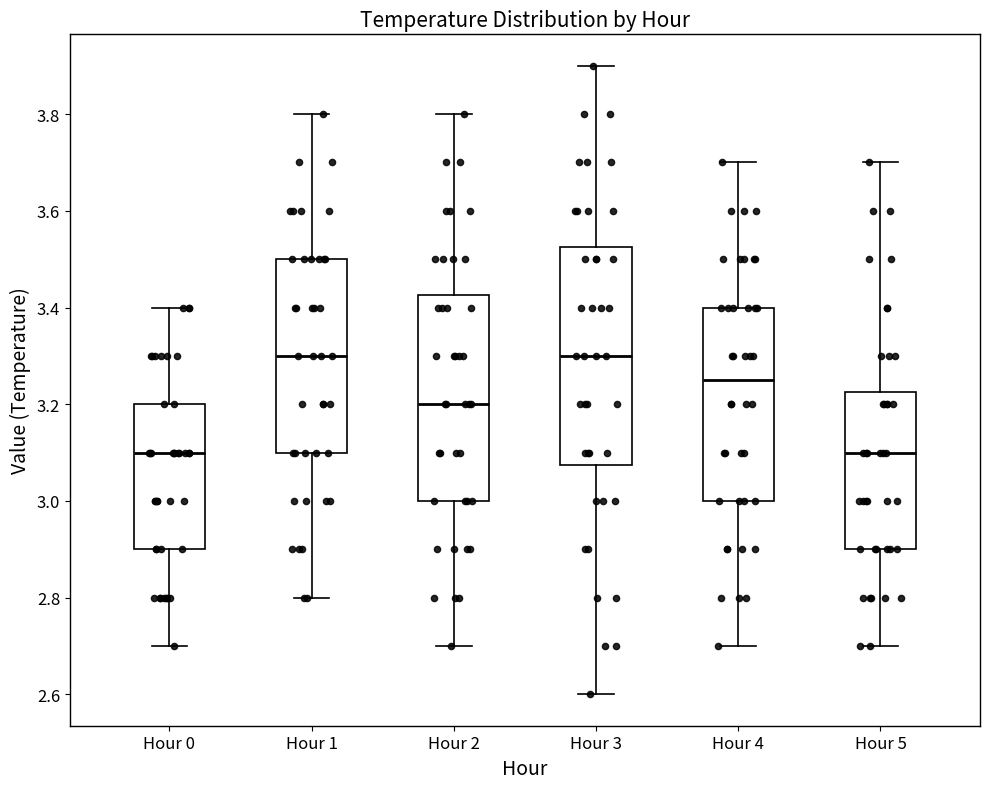

Reading left to right, read every box against the y-axis: the position of its median line, the range the box covers, and the ends of its whiskers. The values are not printed on the chart, so give them approximately, as read against the axis.

Hour 0: median 3.10, box 2.90 to 3.20, whiskers 2.70 to 3.40
Hour 1: median 3.30, box 3.10 to 3.50, whiskers 2.80 to 3.80
Hour 2: median 3.20, box 3.00 to 3.42, whiskers 2.70 to 3.80
Hour 3: median 3.30, box 3.08 to 3.52, whiskers 2.60 to 3.90
Hour 4: median 3.26, box 3.00 to 3.40, whiskers 2.70 to 3.70
Hour 5: median 3.10, box 2.90 to 3.22, whiskers 2.70 to 3.70